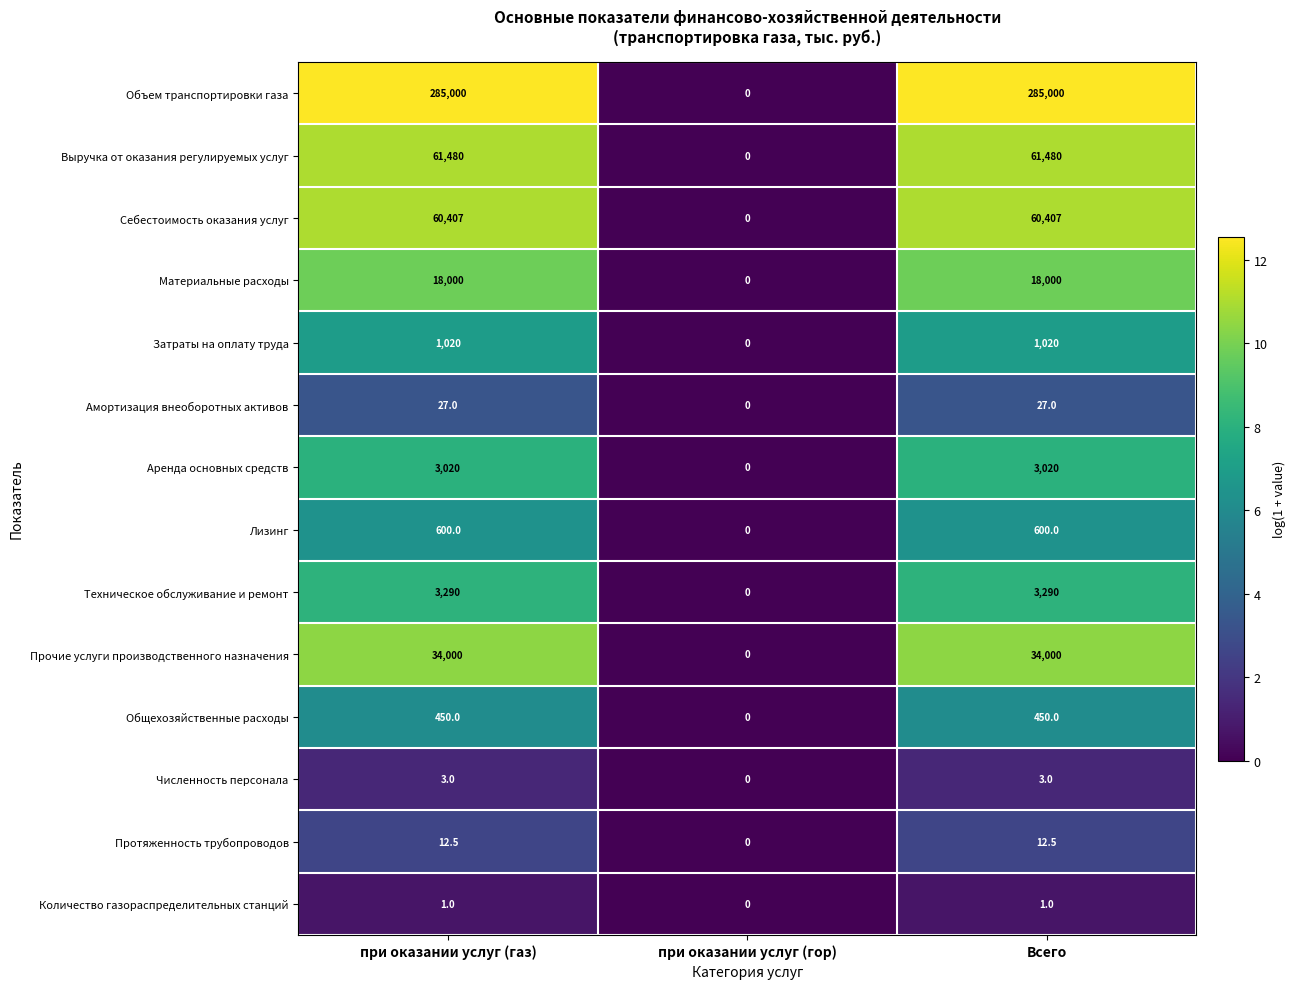

List the series in order of their peak value, highest first.

Объем транспортировки газа, Выручка от оказания регулируемых услуг, Себестоимость оказания услуг, Прочие услуги производственного назначения, Материальные расходы, Техническое обслуживание и ремонт, Аренда основных средств, Затраты на оплату труда, Лизинг, Общехозяйственные расходы, Амортизация внеоборотных активов, Протяженность трубопроводов, Численность персонала, Количество газораспределительных станций